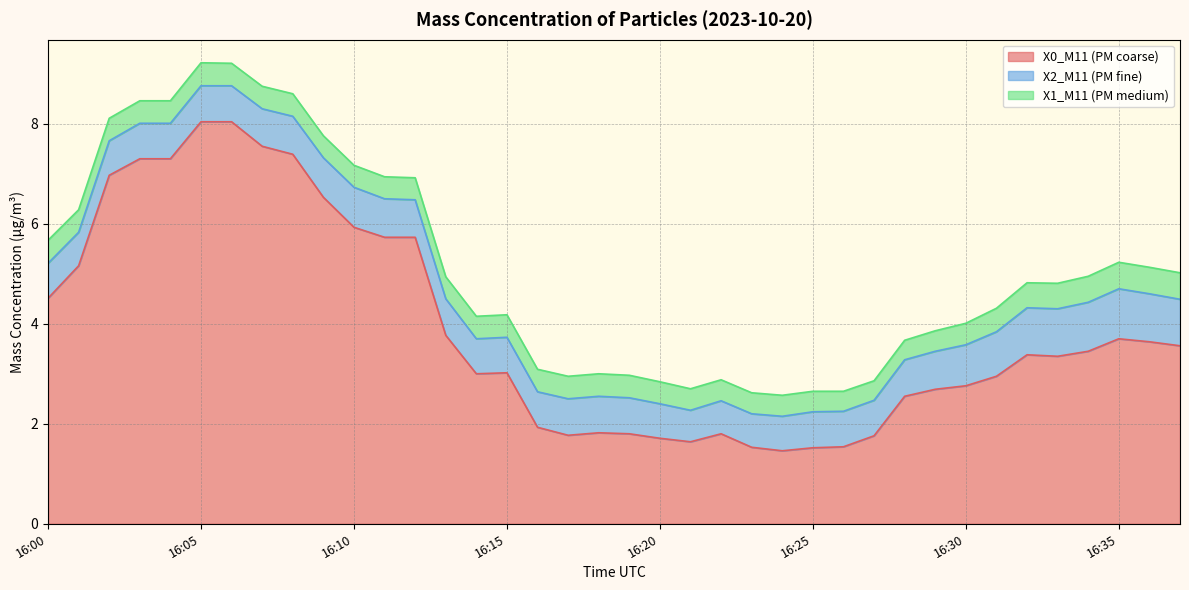

True or false: X2_M11 (PM fine) has more than 1 points higher than both neighbors.

True